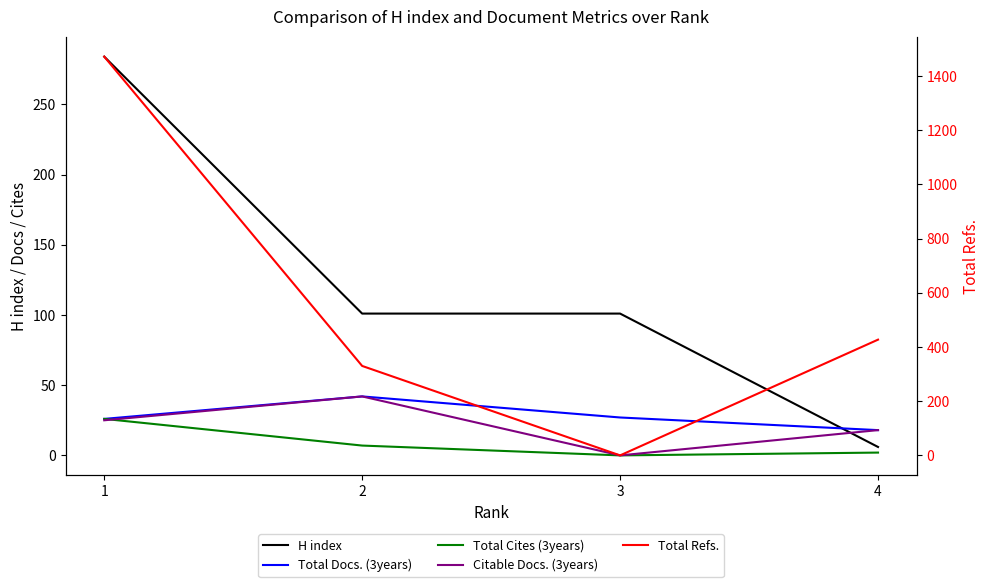

What is the total value across all series at 2?

522